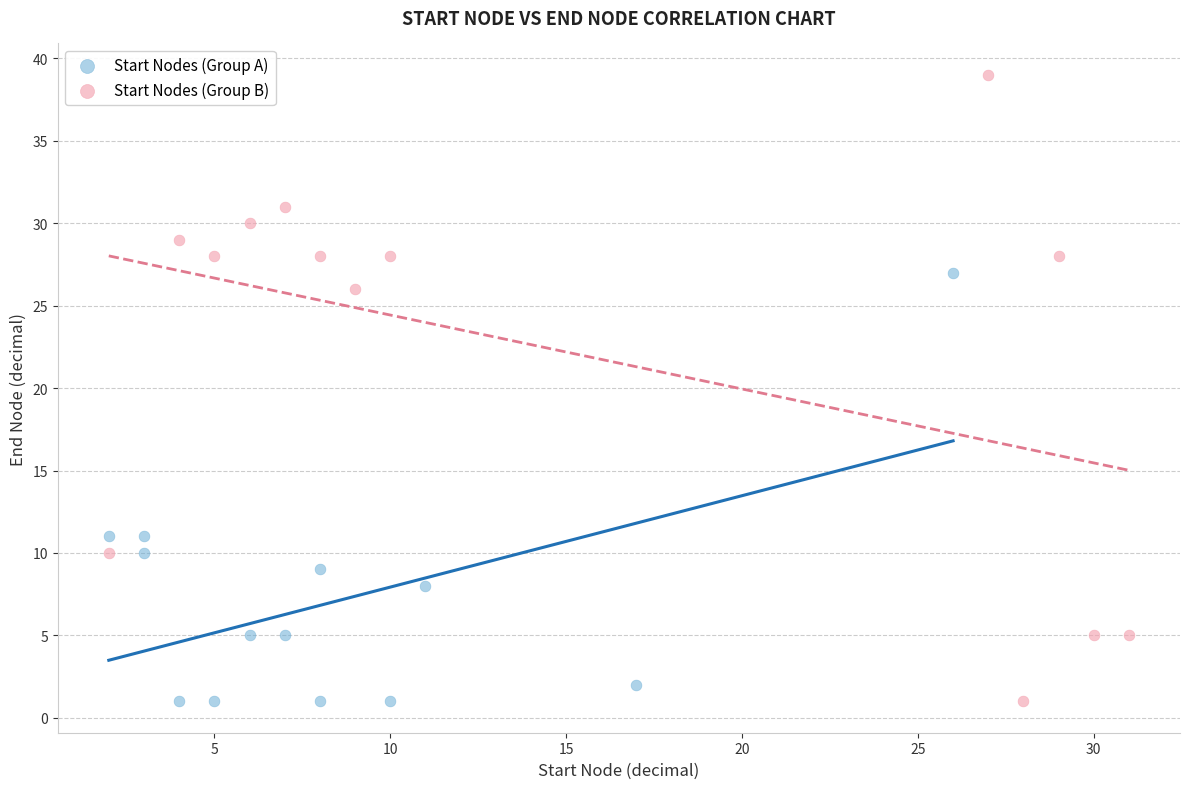

Which series reaches the maximum Y coordinate?

Start Nodes (Group B)